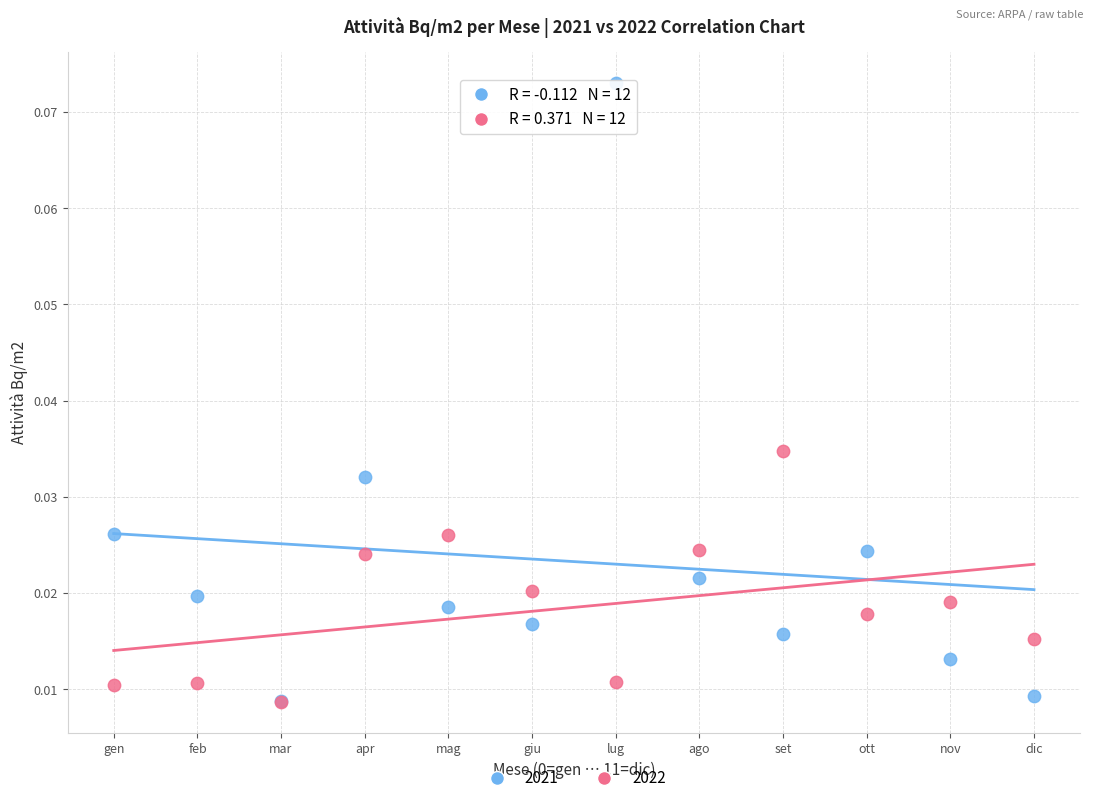

Which series has the largest Y range (max minus min)?

2021